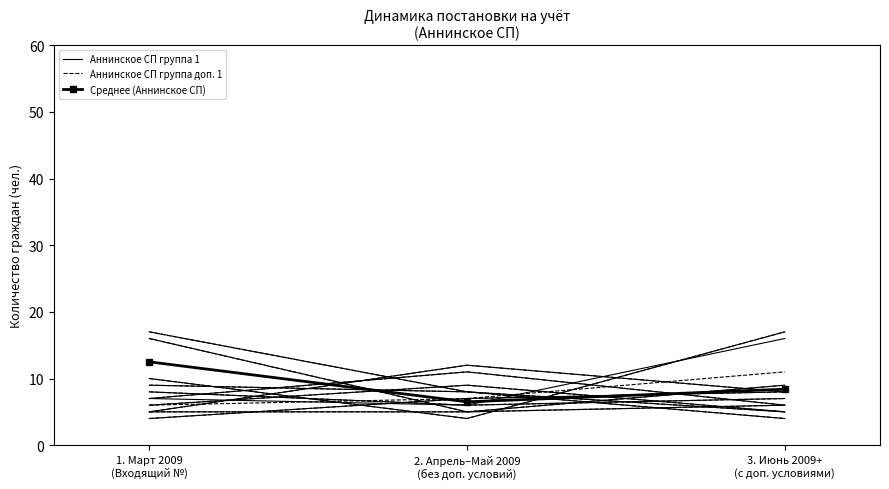

What position from the right is 3. Июнь 2009+
(с доп. условиями)?

1